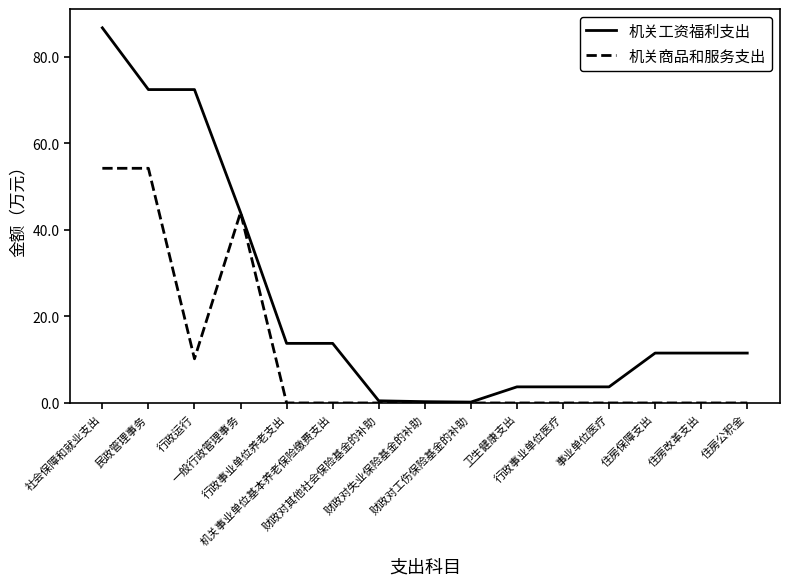

Which series has the largest total across all categories?

机关工资福利支出